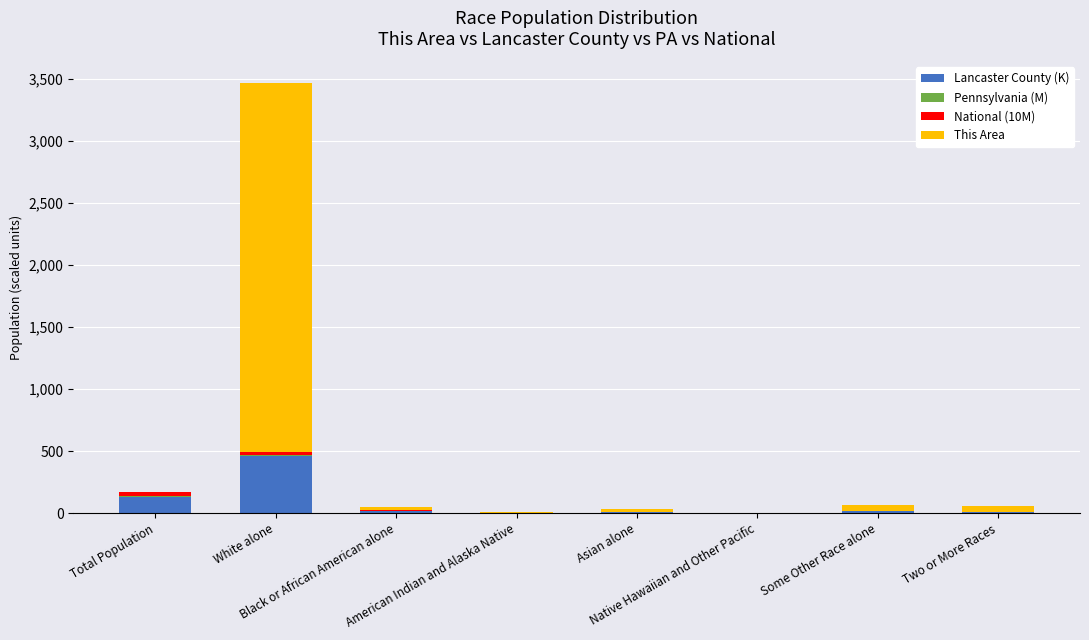

What is the highest value of the Lancaster County (K) series?

460.2